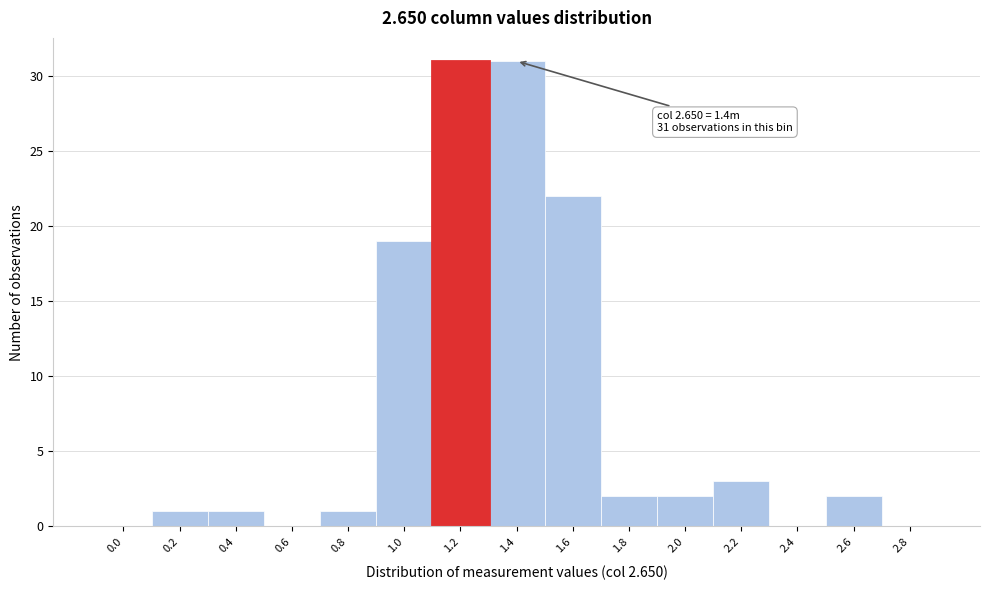

Reading left to right, what are all the values shown in this chart?

0.0=0	0.2=1	0.4=1	0.6=0	0.8=1	1.0=19	1.2=31	1.4=31	1.6=22	1.8=2	2.0=2	2.2=3	2.4=0	2.6=2	2.8=0